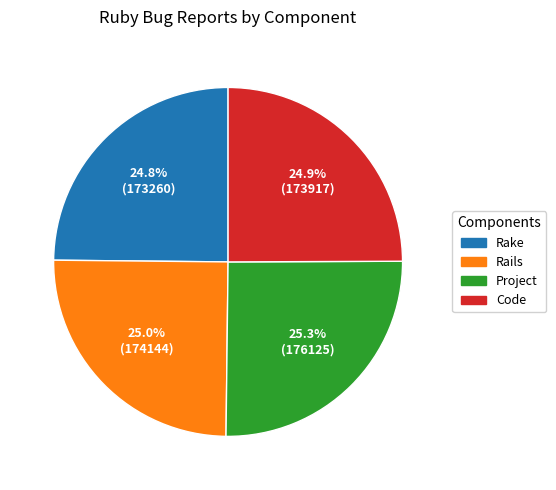

Approximately how many times larger is the value at Project compared to Code?

1.0